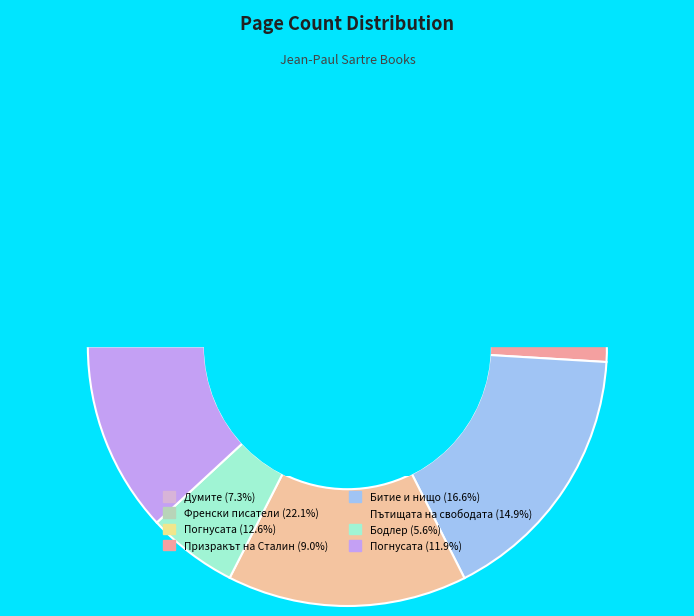

To the nearest percent, what percentage of the pie is Пътищата на свободата (14832)?

15%